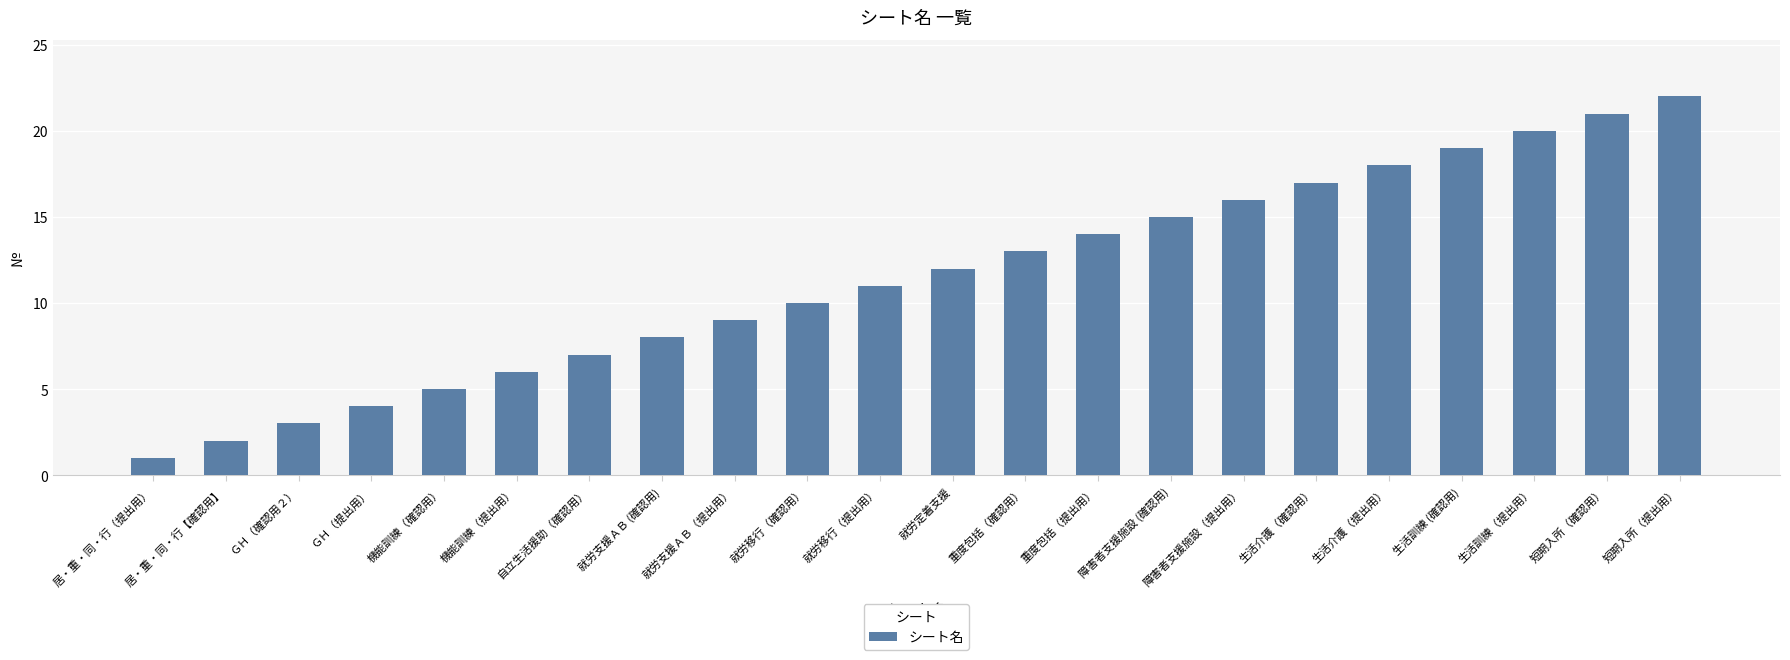

The value at 機能訓練（提出用） is 6. True or false?

True